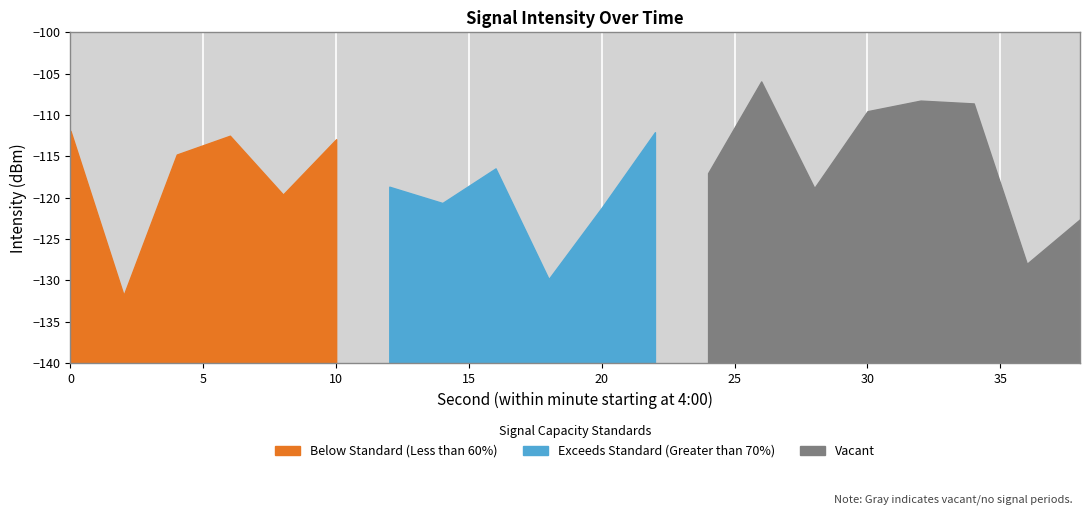

At which label is the value closest to -118?

12